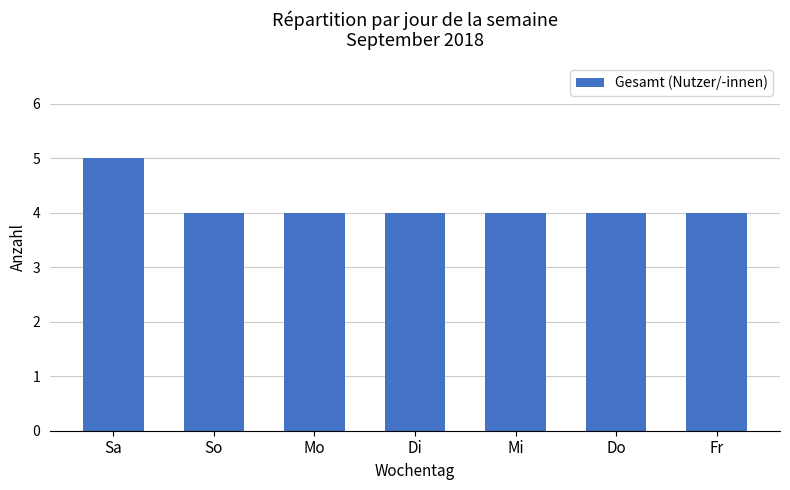

What is the smallest value displayed?

4